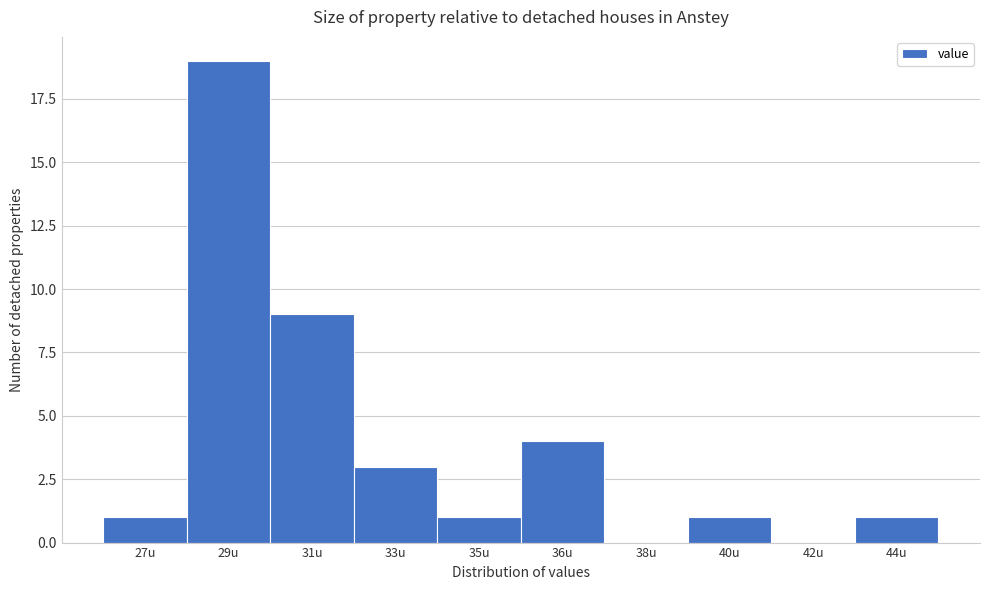

Reading right to left, what are all the values shown in this chart?

44u=1	42u=0	40u=1	38u=0	36u=4	35u=1	33u=3	31u=9	29u=19	27u=1